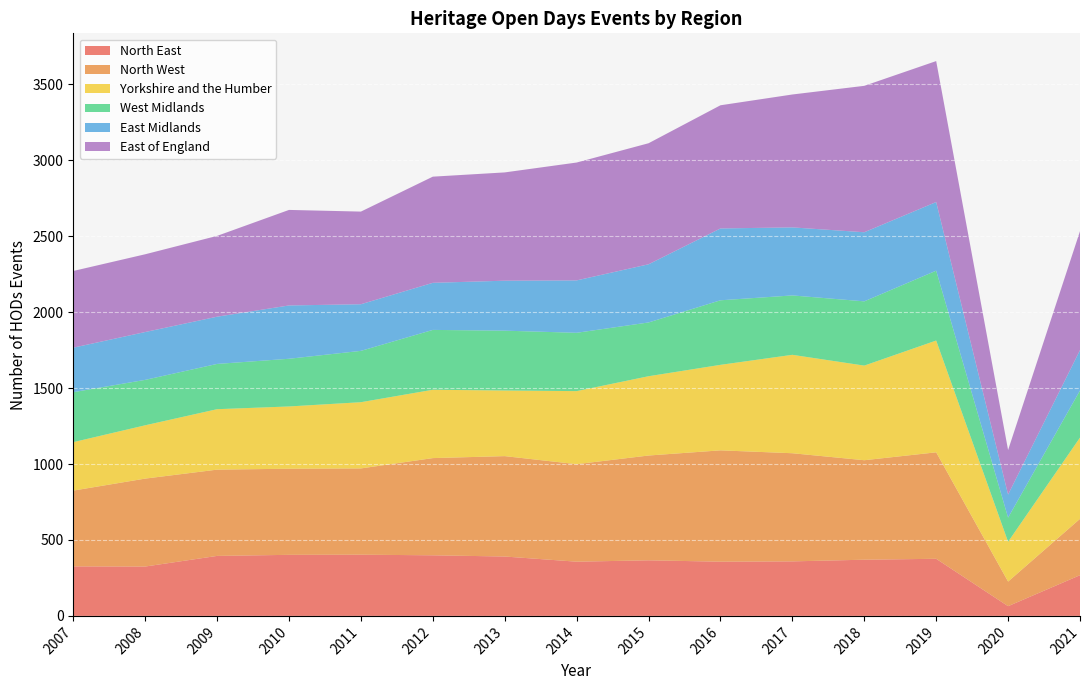

Reading right to left, list all the values displayed in this chart.

North East: 2021=268	2020=64	2019=376	2018=370	2017=359	2016=357	2015=366	2014=357	2013=391	2012=399	2011=403	2010=402	2009=395	2008=325	2007=326
North West: 2021=371	2020=162	2019=701	2018=655	2017=712	2016=733	2015=690	2014=642	2013=661	2012=640	2011=568	2010=567	2009=568	2008=579	2007=499
Yorkshire and the Humber: 2021=535	2020=262	2019=736	2018=623	2017=648	2016=563	2015=522	2014=481	2013=432	2012=450	2011=436	2010=410	2009=398	2008=351	2007=319
West Midlands: 2021=310	2020=159	2019=460	2018=423	2017=391	2016=425	2015=354	2014=384	2013=394	2012=394	2011=338	2010=314	2009=298	2008=299	2007=329
East Midlands: 2021=266	2020=152	2019=452	2018=455	2017=448	2016=473	2015=383	2014=345	2013=329	2012=310	2011=307	2010=351	2009=311	2008=315	2007=293
East of England: 2021=783	2020=293	2019=928	2018=964	2017=875	2016=811	2015=797	2014=776	2013=713	2012=699	2011=610	2010=629	2009=532	2008=512	2007=505